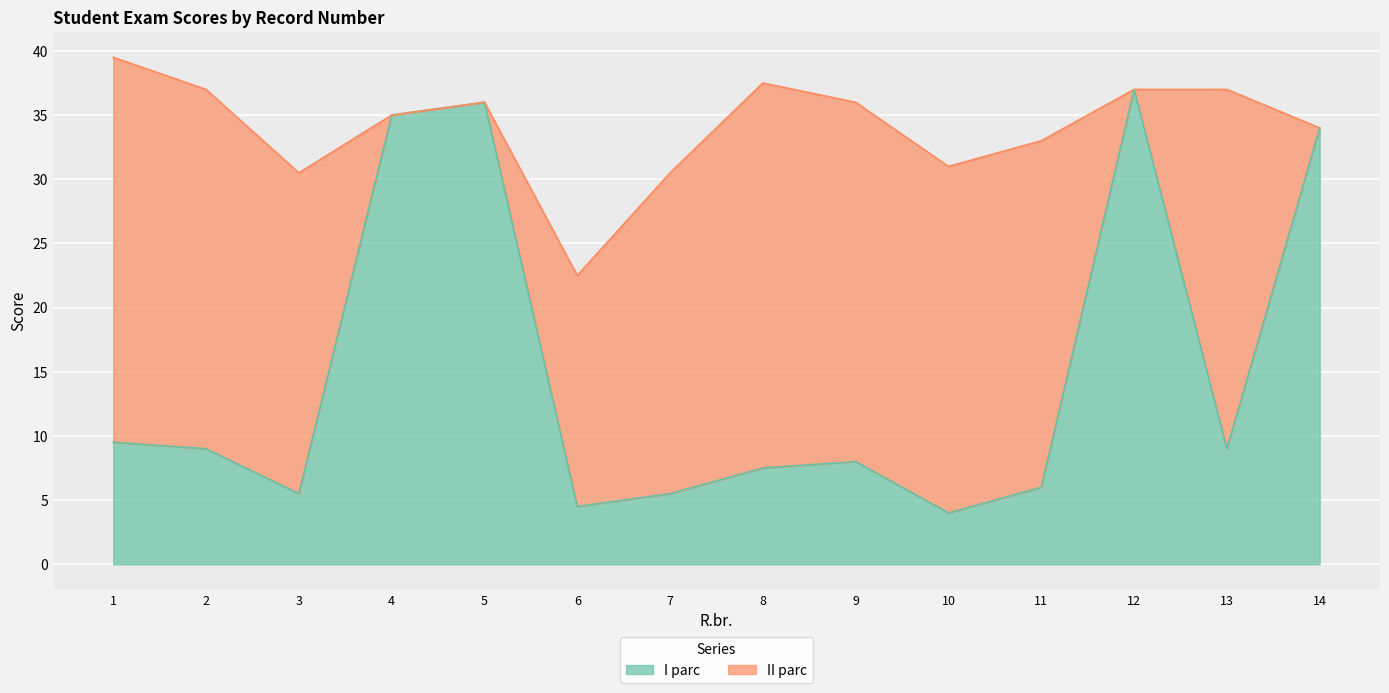

What is the difference between the maximum and minimum values in the I parc series?

33.0